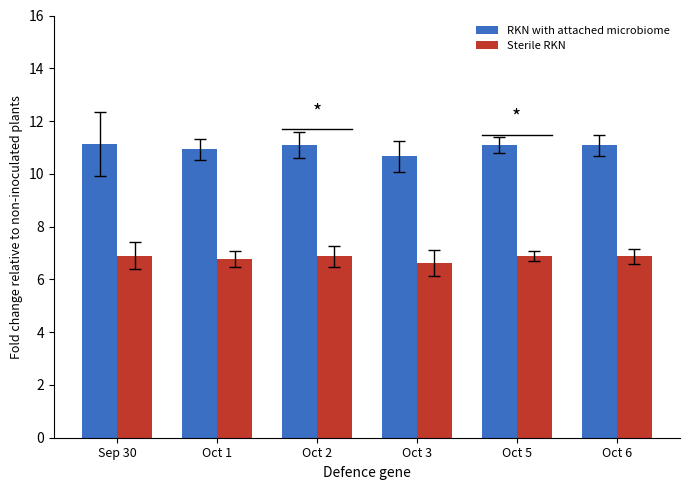

What are all the series names shown in the legend?

RKN with attached microbiome, Sterile RKN